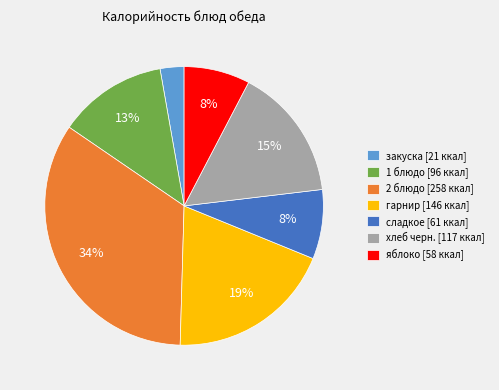

To the nearest percent, what is the combined percentage of гарнир and сладкое?

27%